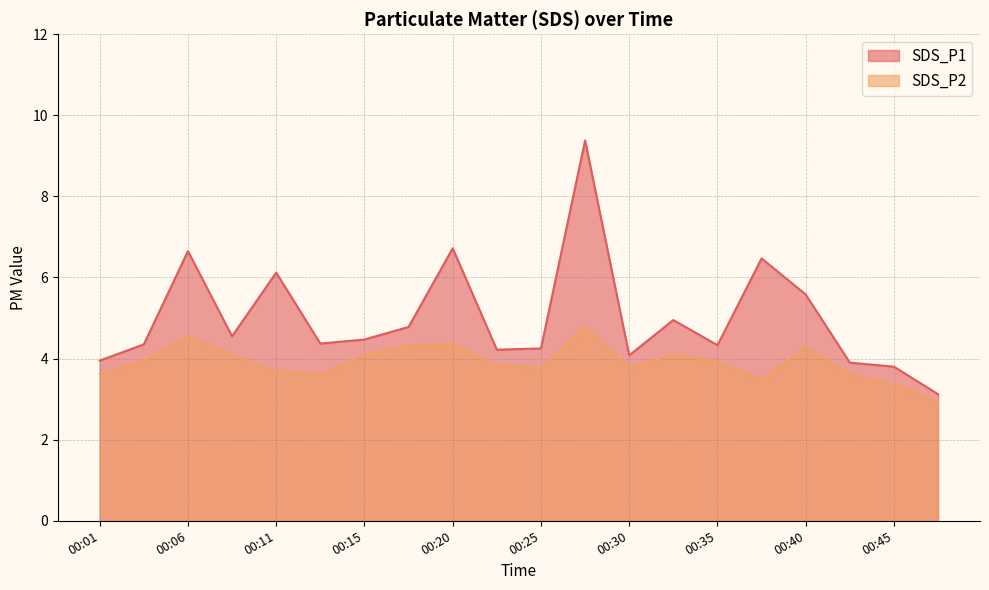

Rank the series by their maximum value, from lowest to highest.

SDS_P2, SDS_P1